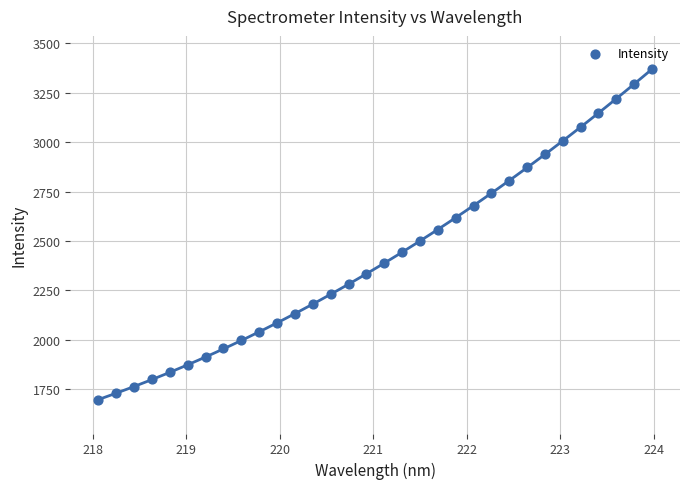

What is the range of Y values (max minus min)?

1675.0